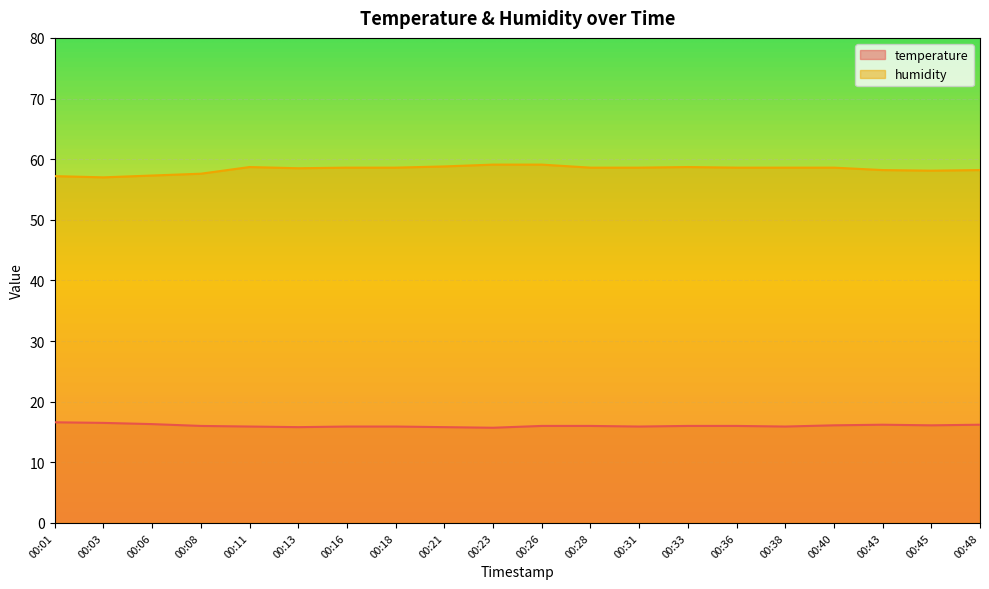

Is the value of temperature at 00:08 greater than the value of humidity at 00:18?

No